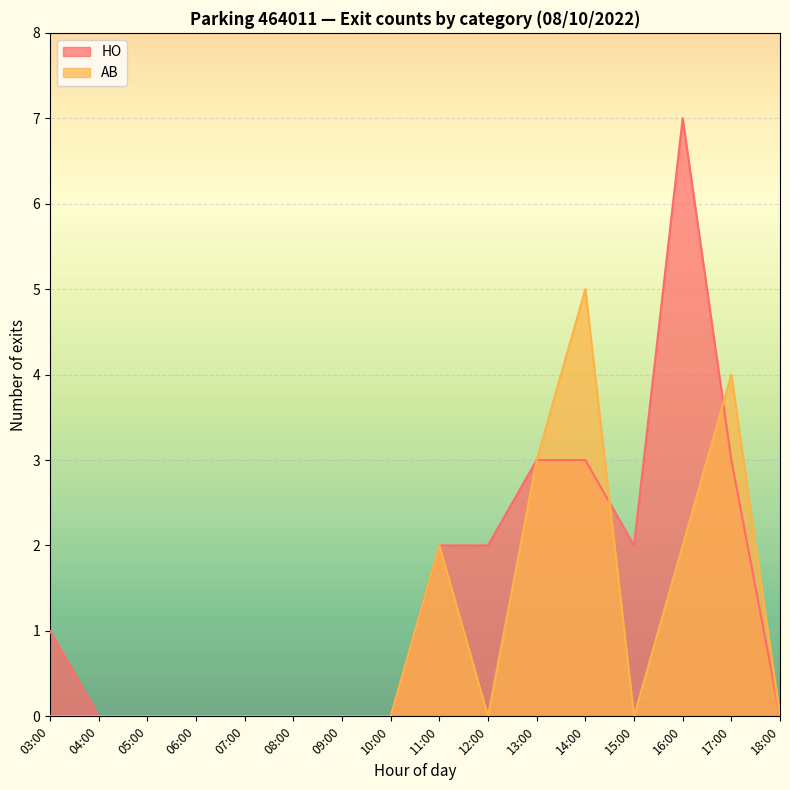

Is it true that AB equals 2 at 17:00?

False